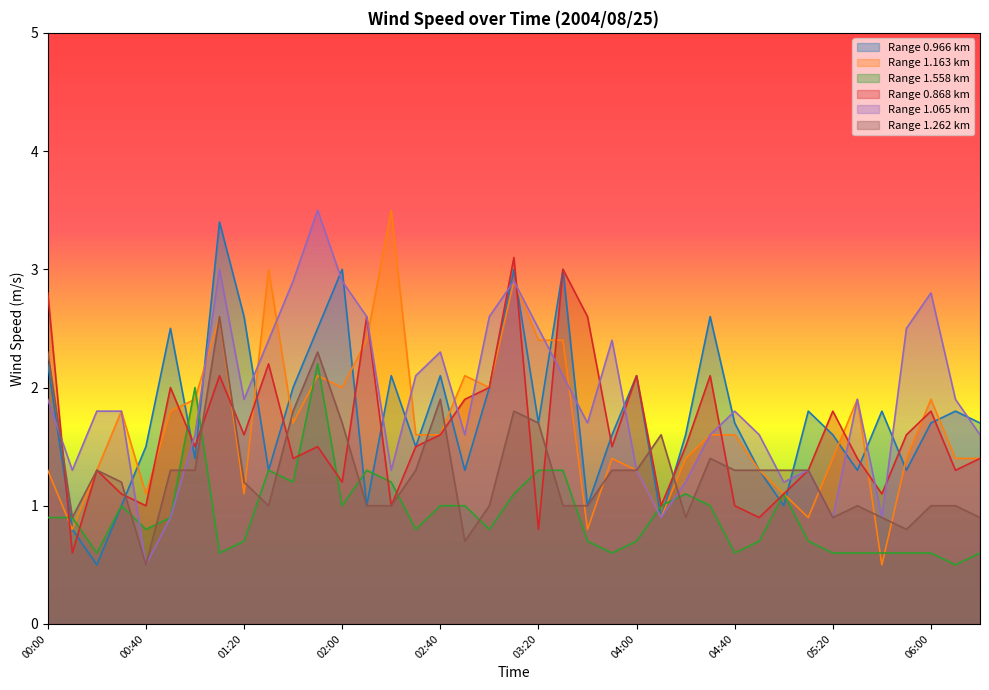

What is the sum of all 1.262 values?

50.0